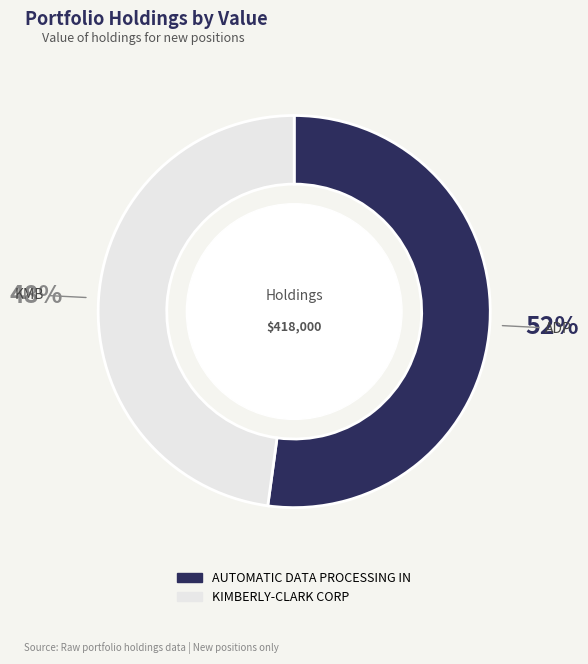

True or false: KIMBERLY-CLARK CORP accounts for 58% of the total.

False